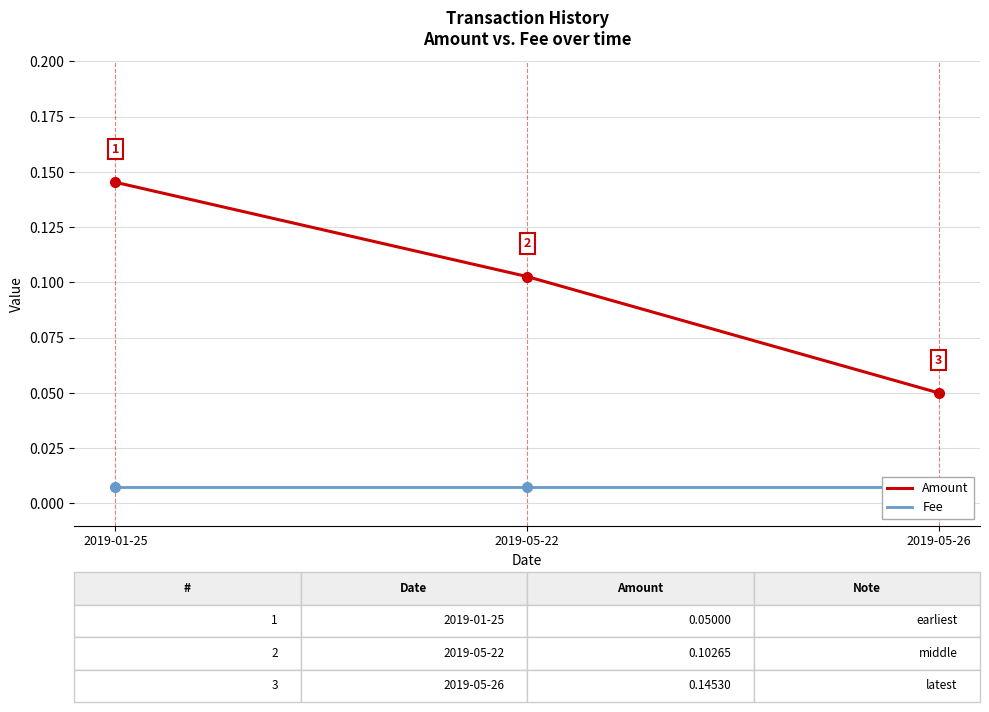

How many data points does each series have?

3